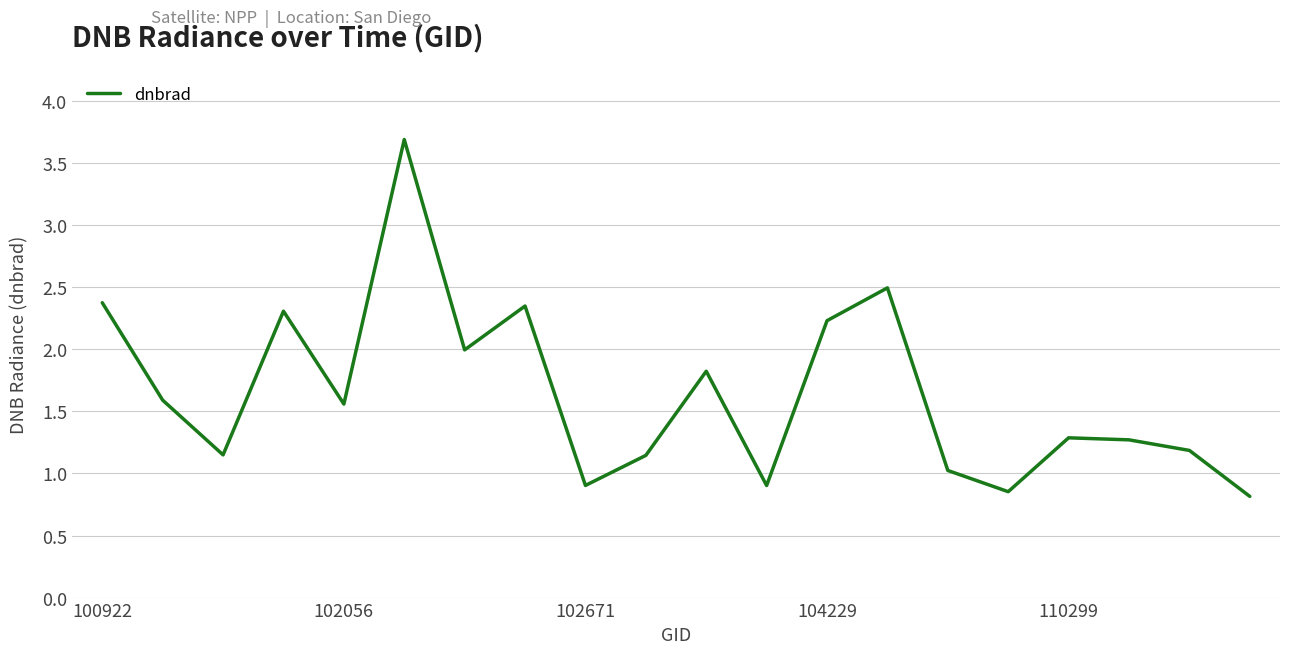

What is the maximum value shown in the chart?

3.7